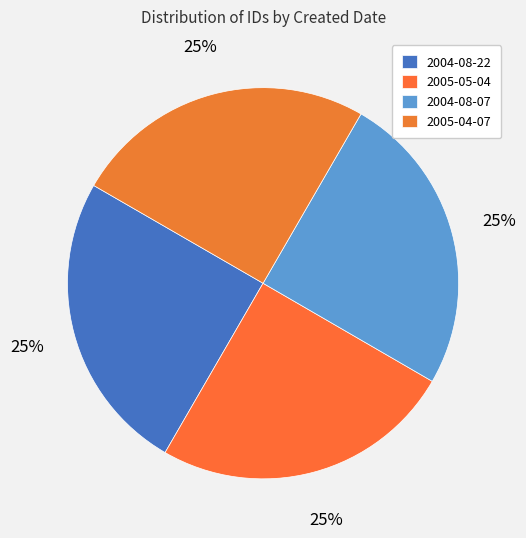

Is 2005-05-04 the majority of the pie?

No